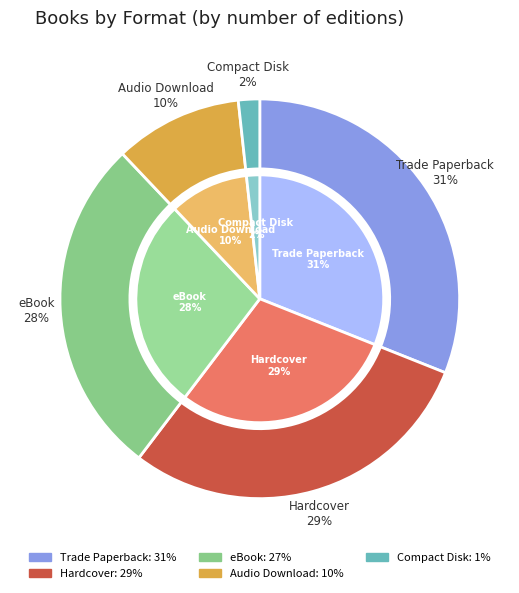

Is Hardcover the majority of the pie?

No